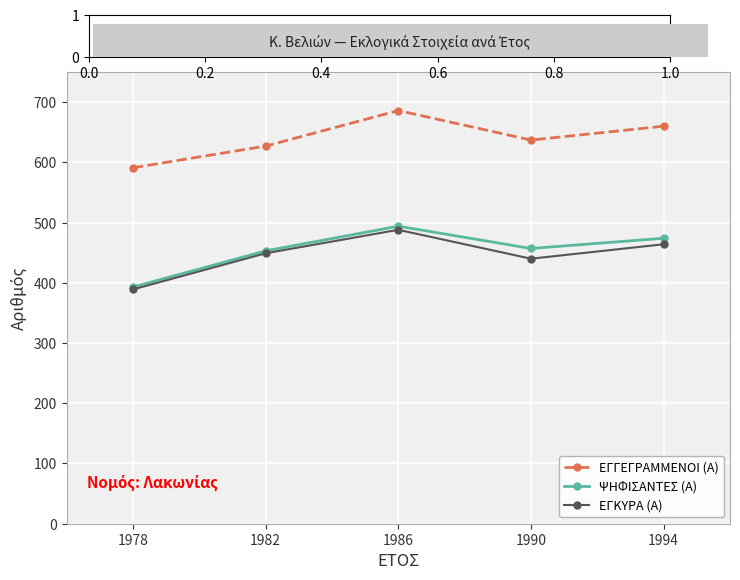

True or false: ΕΓΚΥΡΑ (Α) and ΕΓΓΕΓΡΑΜΜΕΝΟΙ (Α) cross at least once.

False